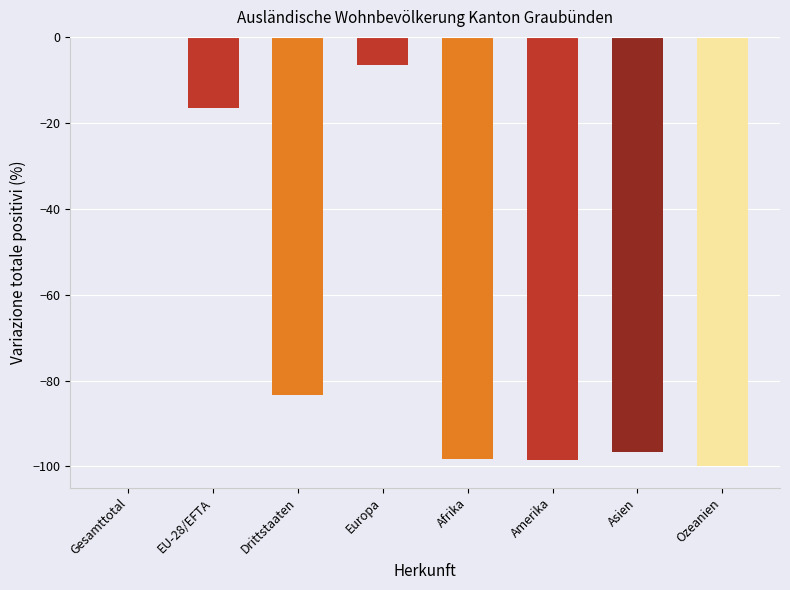

What is the change in value from Gesamttotal to Asien?

-96.6